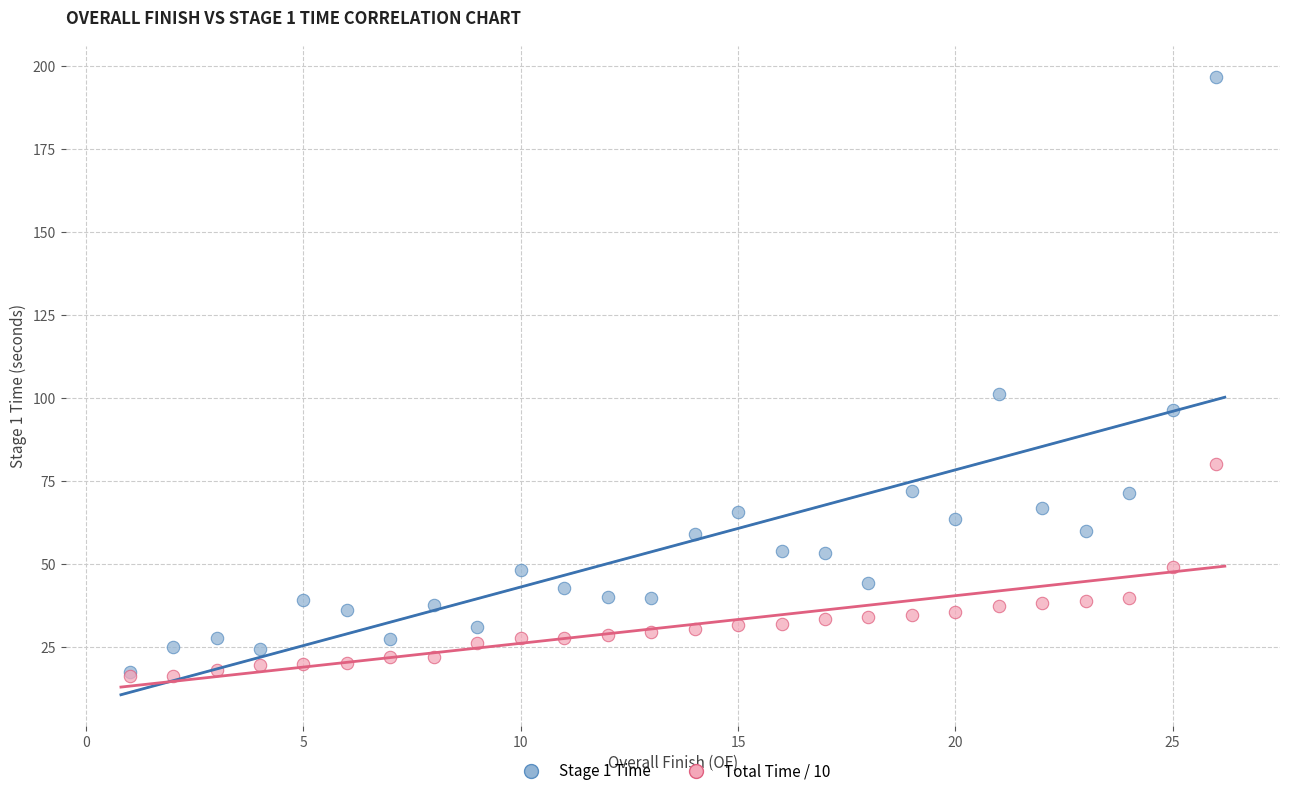

Across all series, what Y value is closest to 106?

101.2